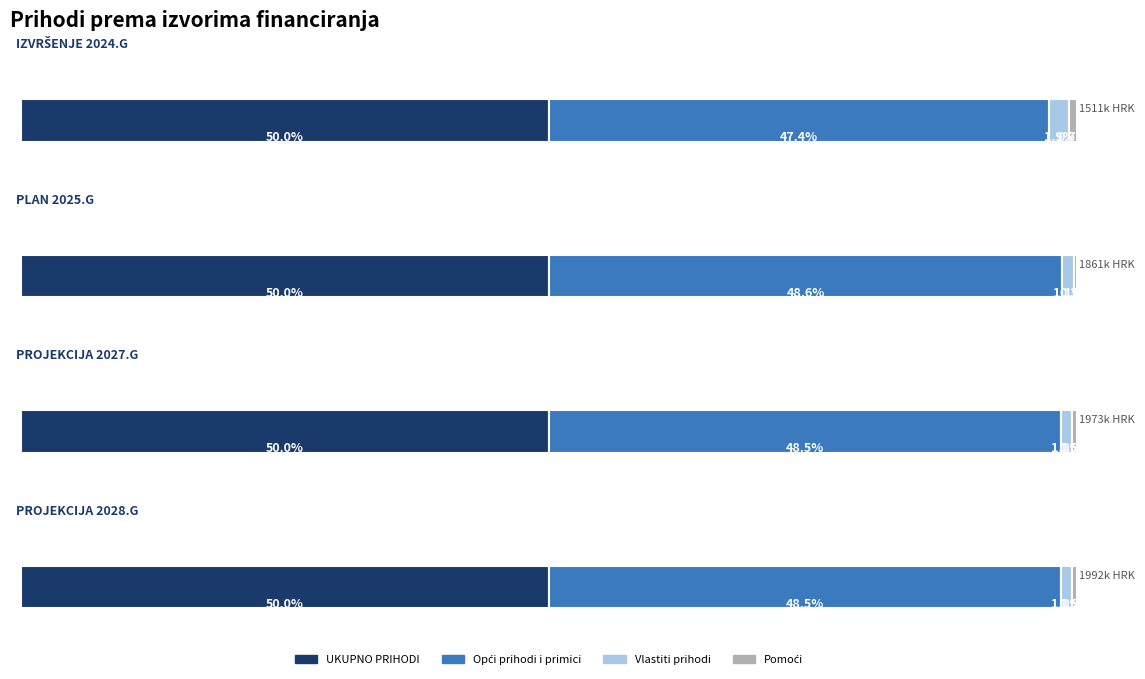

What is the minimum value for PROJEKCIJA 2028.G?

10000.0